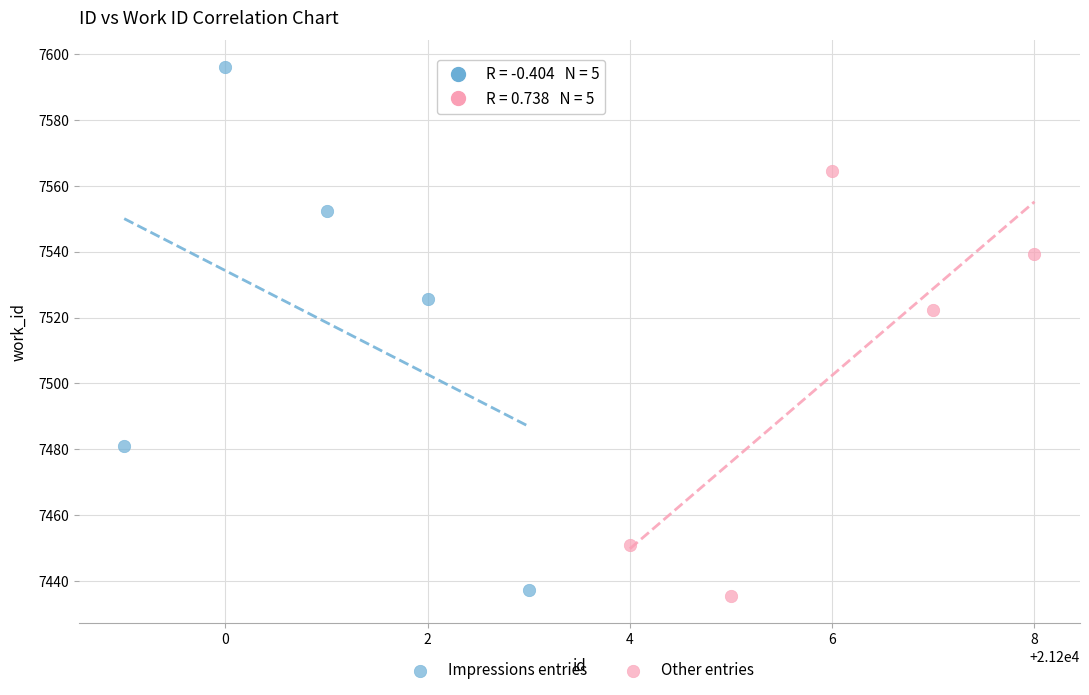

What are all the series names shown in the legend?

Impressions entries, Other entries